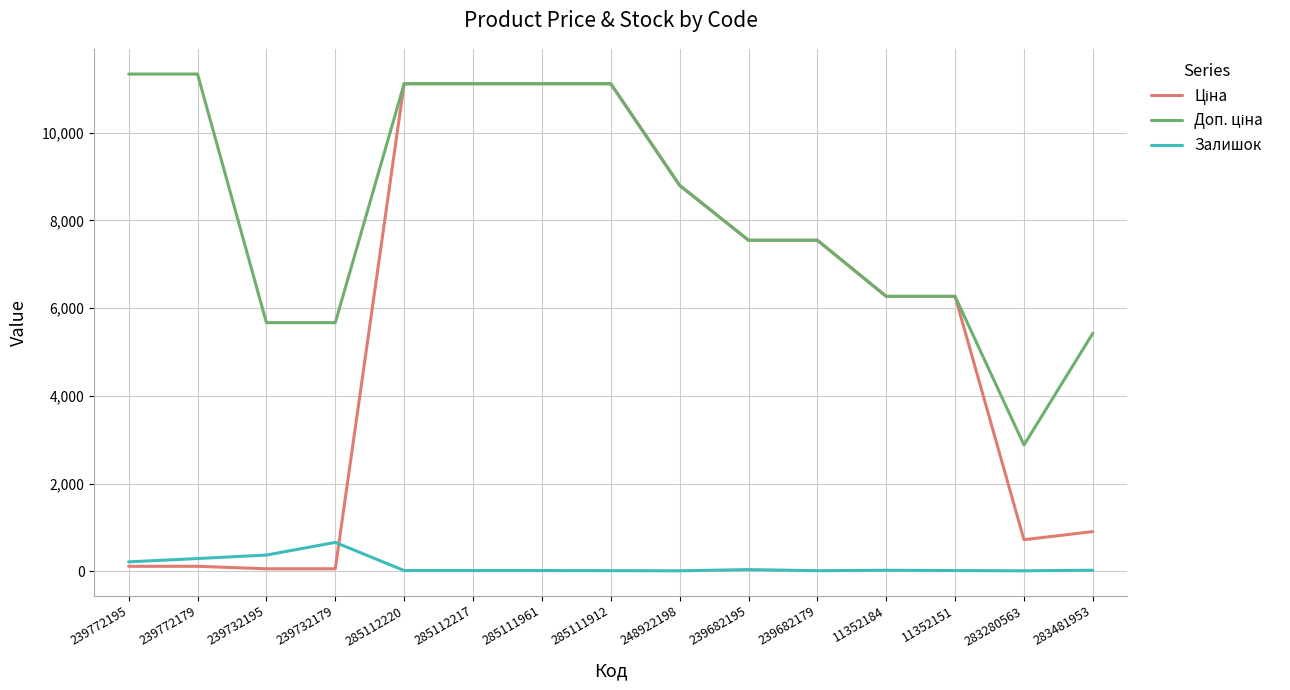

What is the greatest value displayed?

11334.0